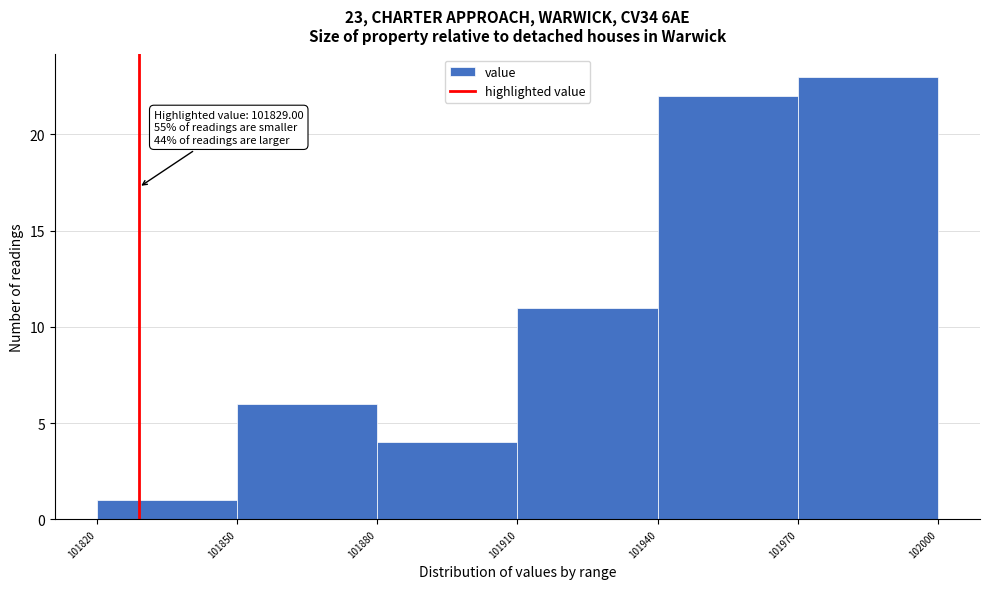

Which range on the x-axis has the tallest bar?

101970 to 102000